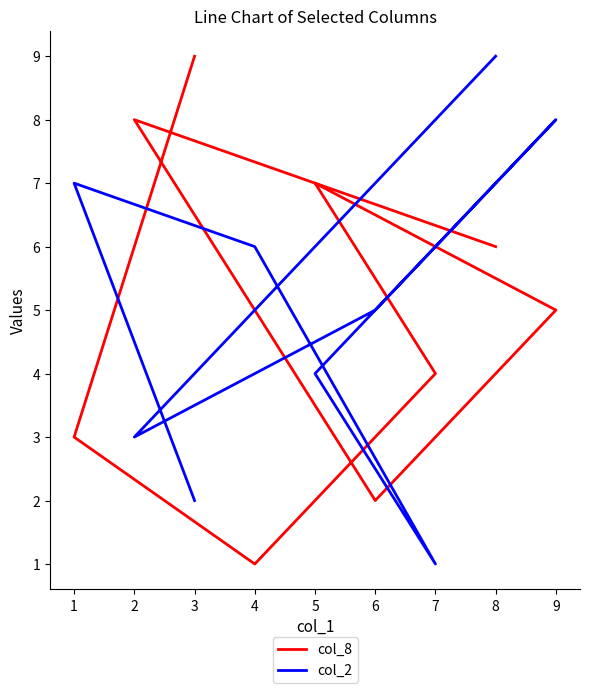

At which label is col_2 closest to 5?

6